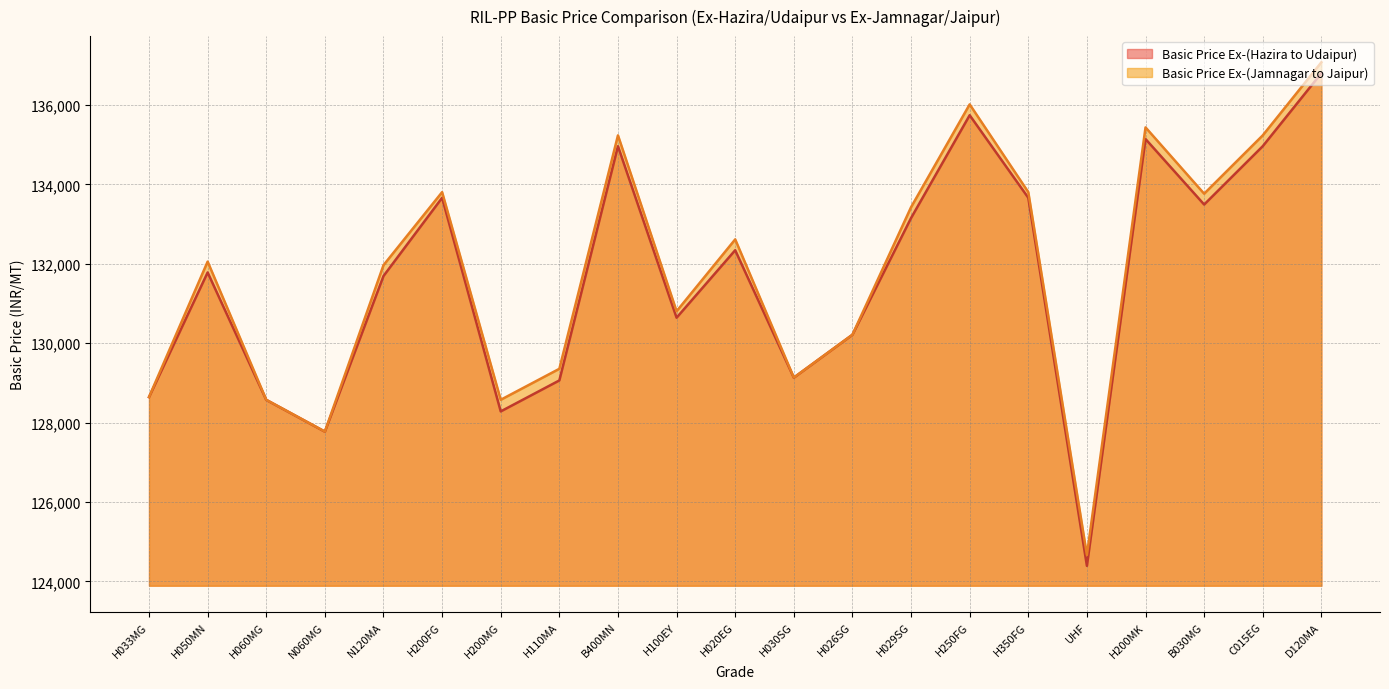

Is the value of Basic Price Ex-(Jamnagar to Jaipur) line at H050MN greater than the value of Basic Price Ex-(Hazira to Udaipur) line at H026SG?

Yes